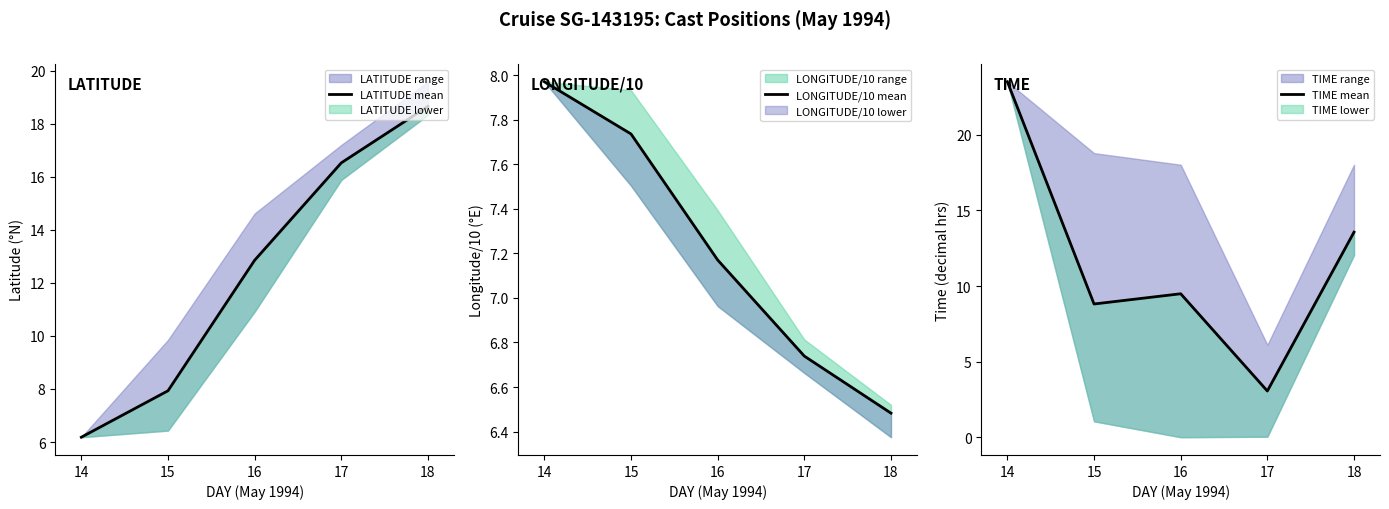

List the labels in order of LONGITUDE/10 mean value, smallest first.

18, 17, 16, 15, 14